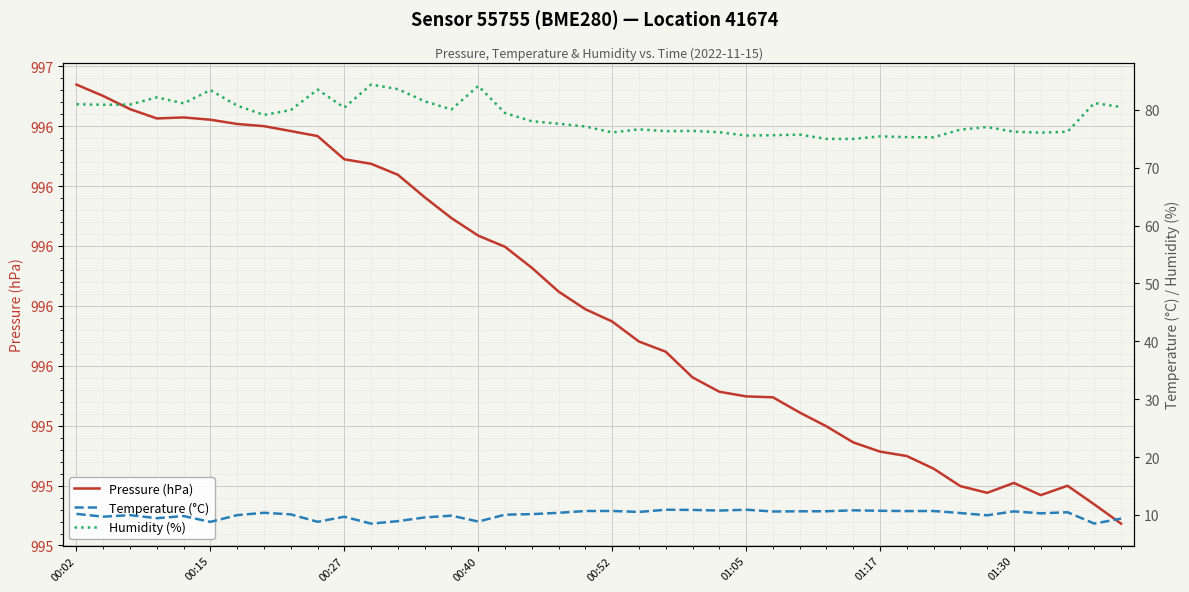

True or false: Temperature (°C) and Pressure (hPa) intersect in this chart.

False